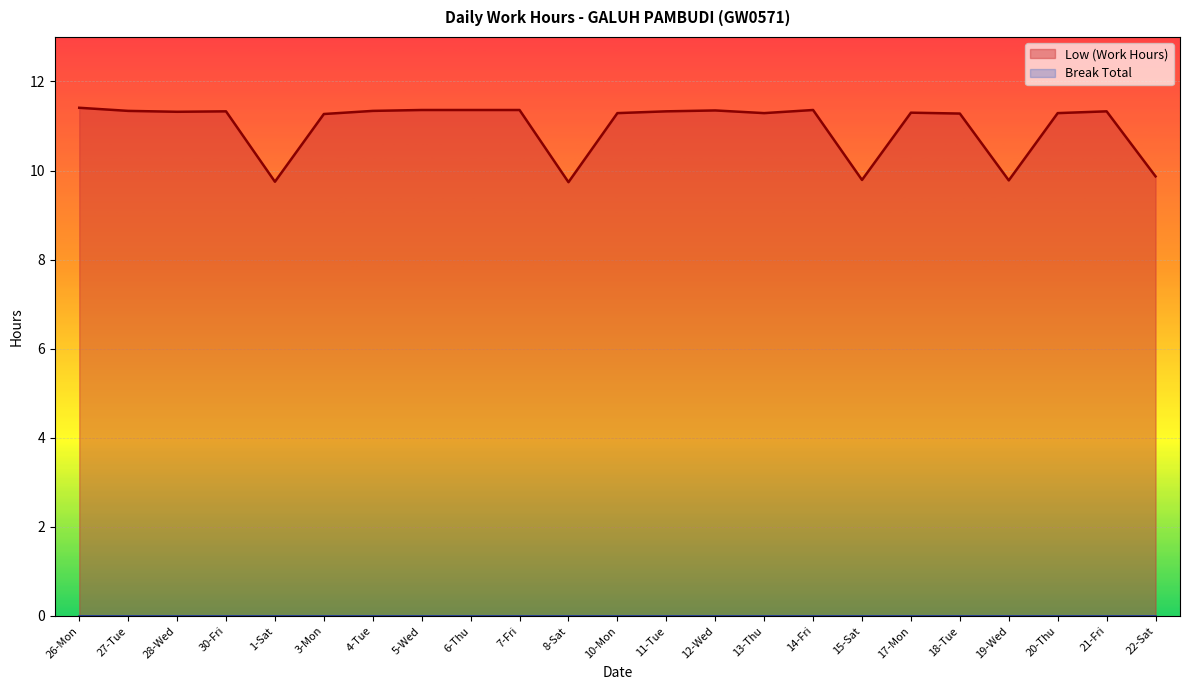

How many categories are shown in the chart?

23